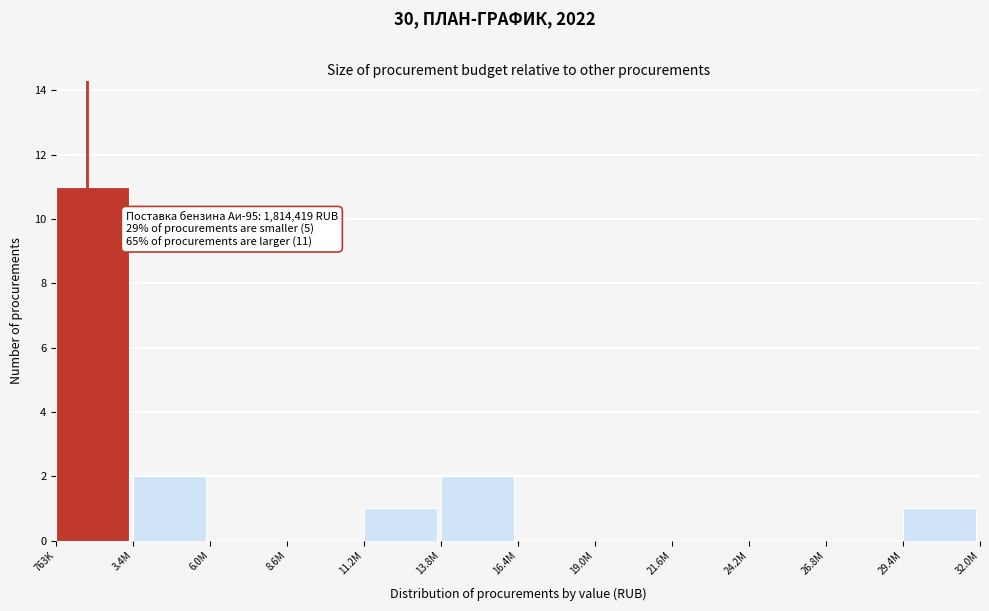

Reading left to right, extract all data points from this chart.

763K=11	3.4M=2	6.0M=0	8.6M=0	11.2M=1	13.8M=2	16.4M=0	19.0M=0	21.6M=0	24.2M=0	26.8M=0	29.4M=1